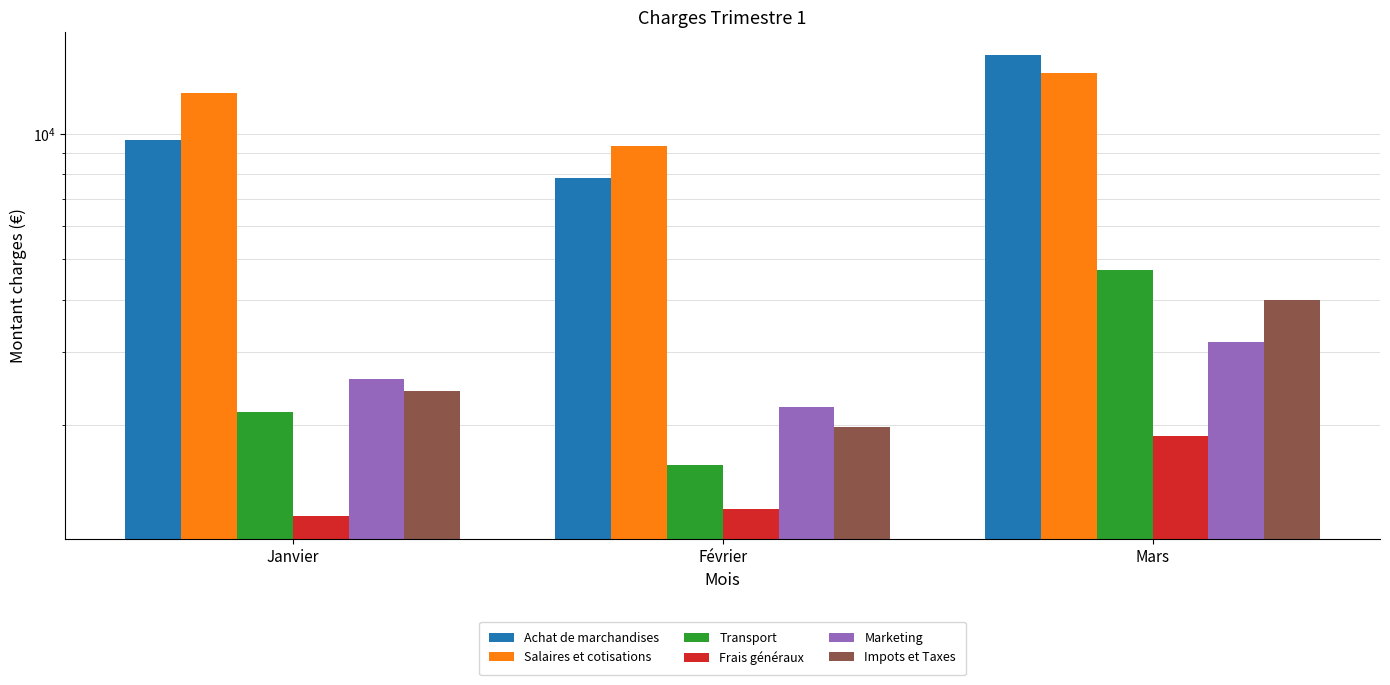

How many distinct data groups are displayed?

6